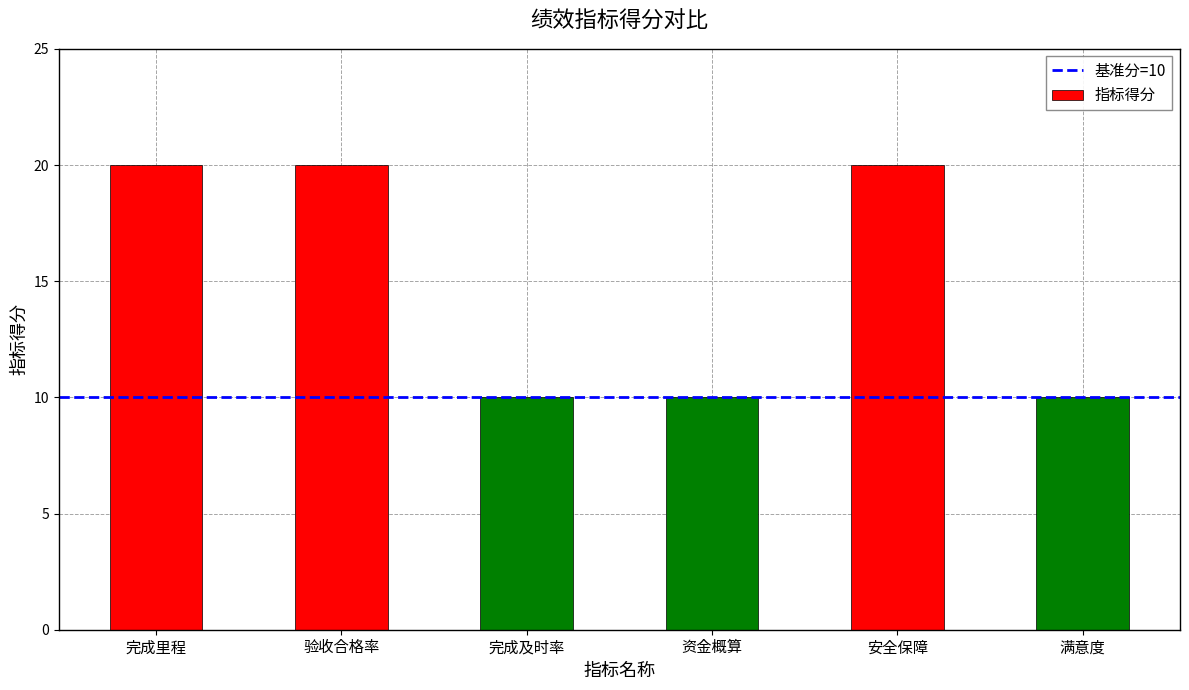

The chart shows a value of 28 at 验收合格率. True or false?

False